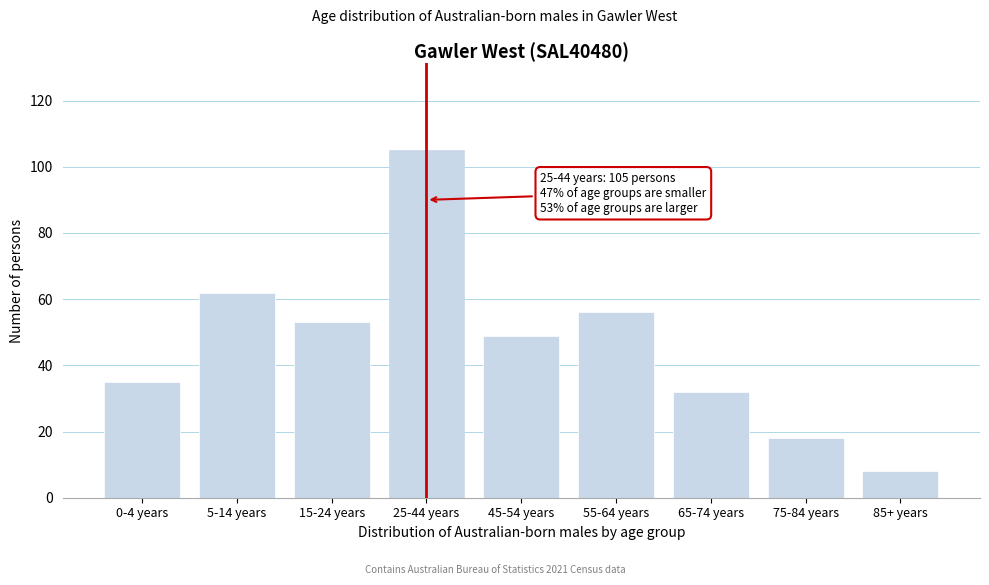

Reading left to right, list all the values displayed in this chart.

35	62	53	105	49	56	32	18	8